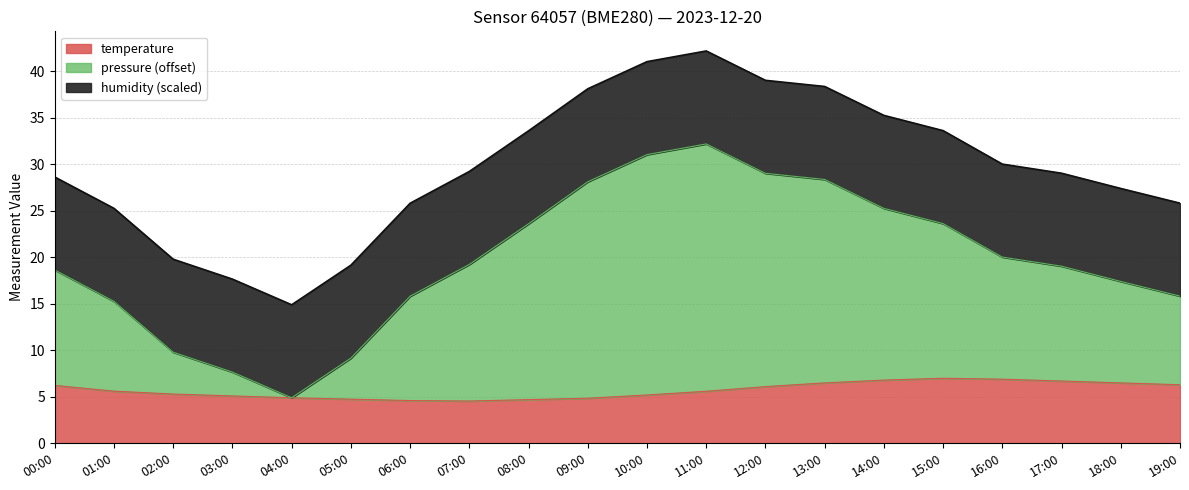

What is the highest value of the temperature series?

7.0